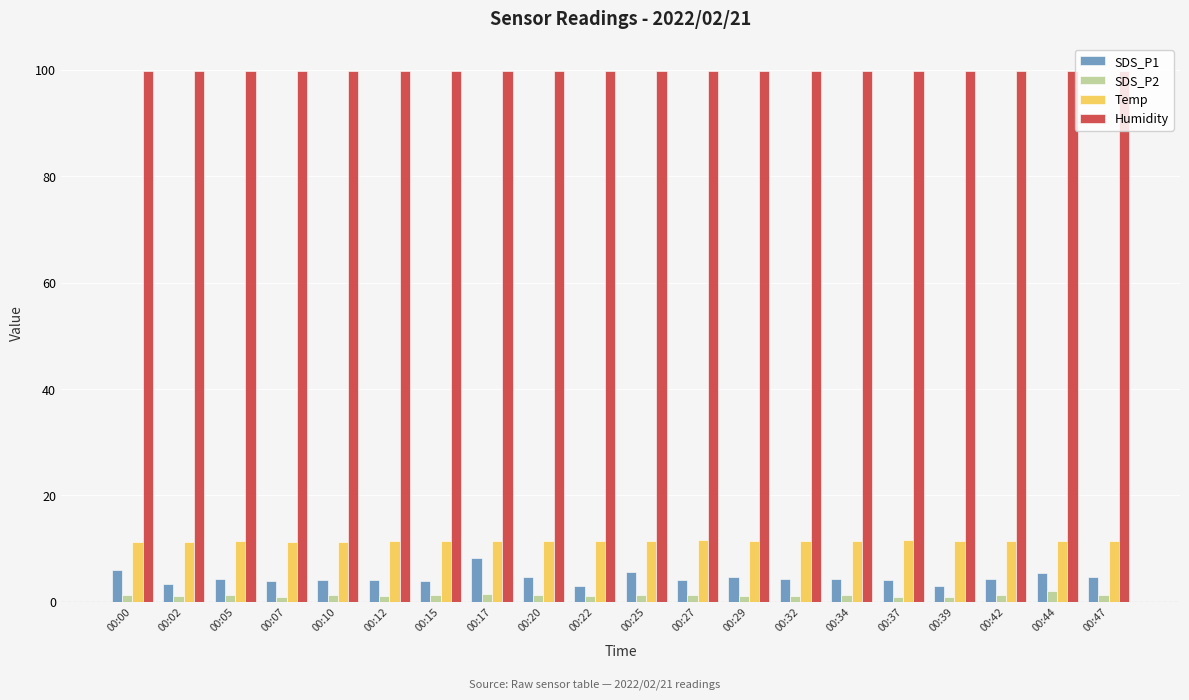

How many bars are there in each group?

4